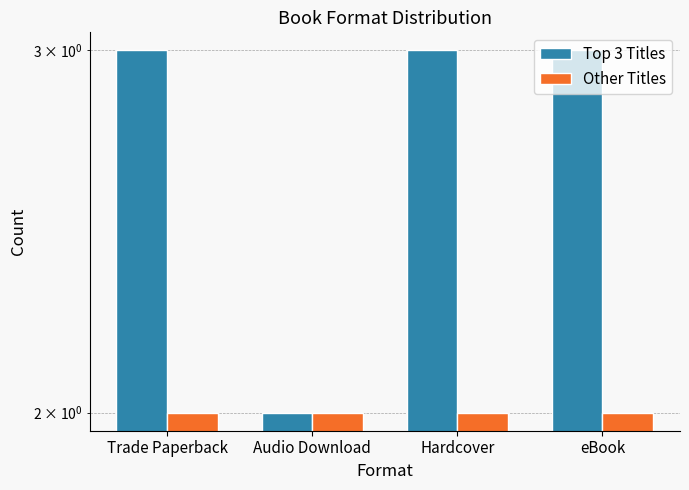

What position from the right is Hardcover?

2